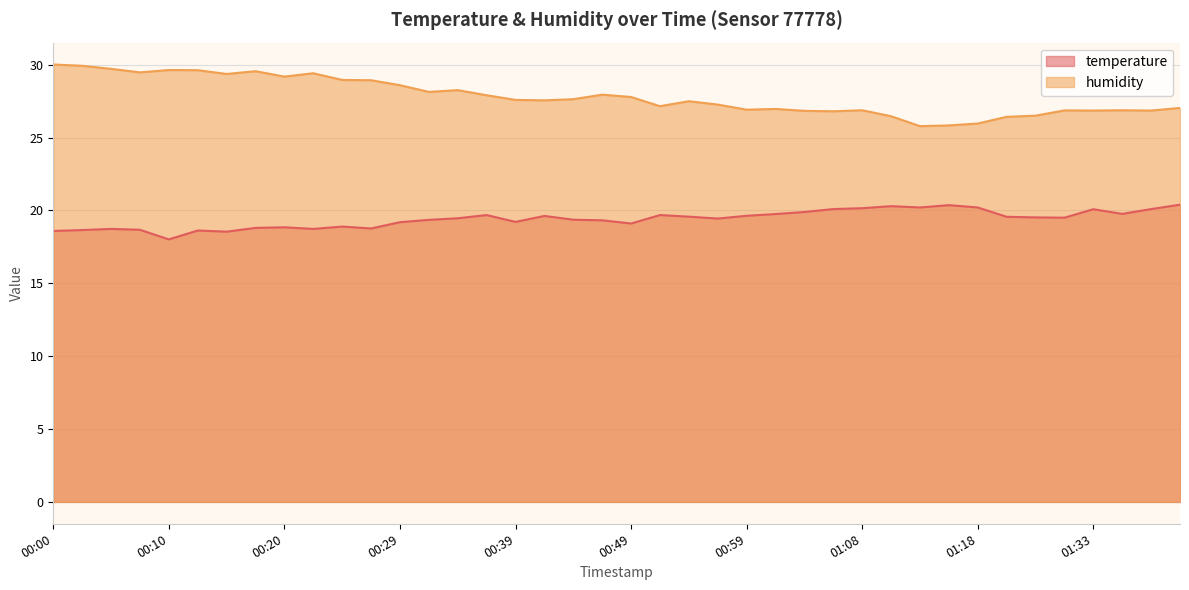

What is the value of the humidity point at the 6th from the left?

29.6